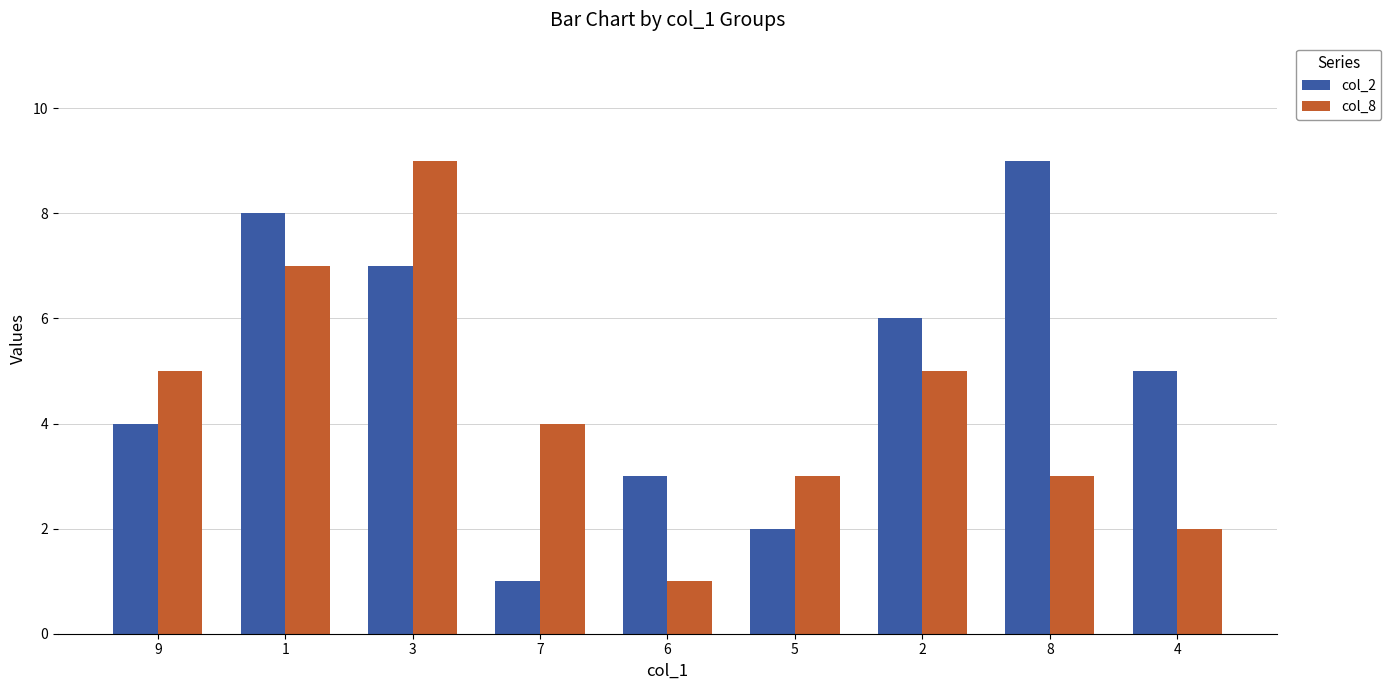

How many values in the col_2 series are below 5?

4